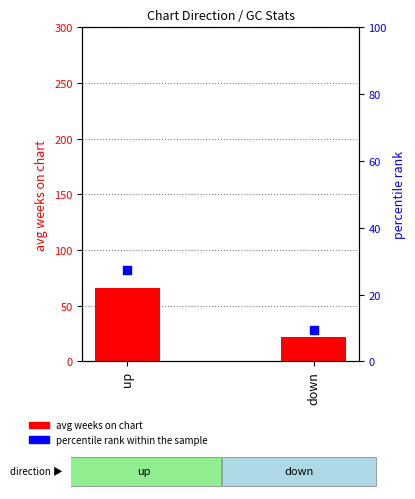

Is the value of avg weeks on chart at up greater than the value of percentile rank within the sample at down?

Yes